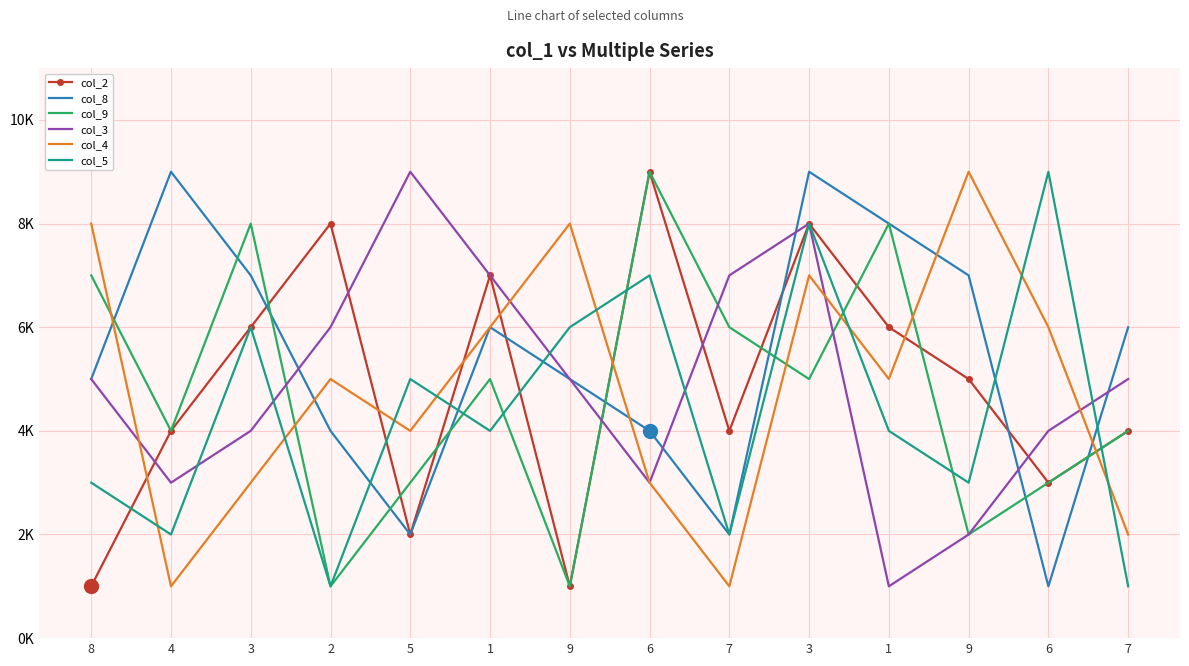

What are all the series names shown in the legend?

col_2, col_8, col_9, col_3, col_4, col_5